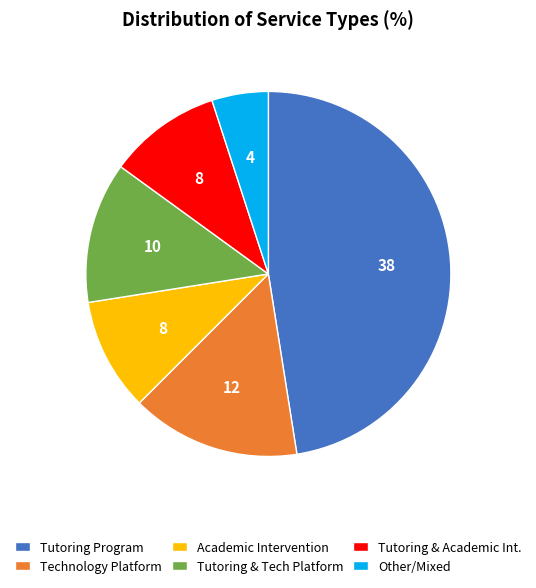

Does any single category account for the majority?

No